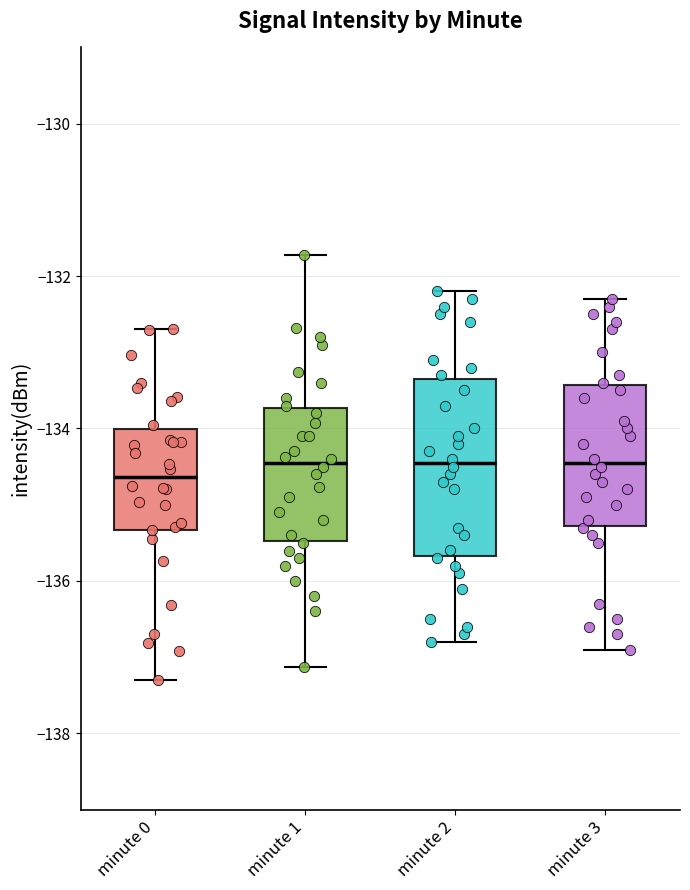

Reading left to right, read every box against the y-axis: the position of its median line, the range the box covers, and the ends of its whiskers. The values are not printed on the chart, so give them approximately, as read against the axis.

minute 0: median -134.6, box -135.4 to -134.0, whiskers -137.2 to -132.6
minute 1: median -134.4, box -135.4 to -133.8, whiskers -137.2 to -131.8
minute 2: median -134.4, box -135.6 to -133.4, whiskers -136.8 to -132.2
minute 3: median -134.4, box -135.2 to -133.4, whiskers -136.8 to -132.2